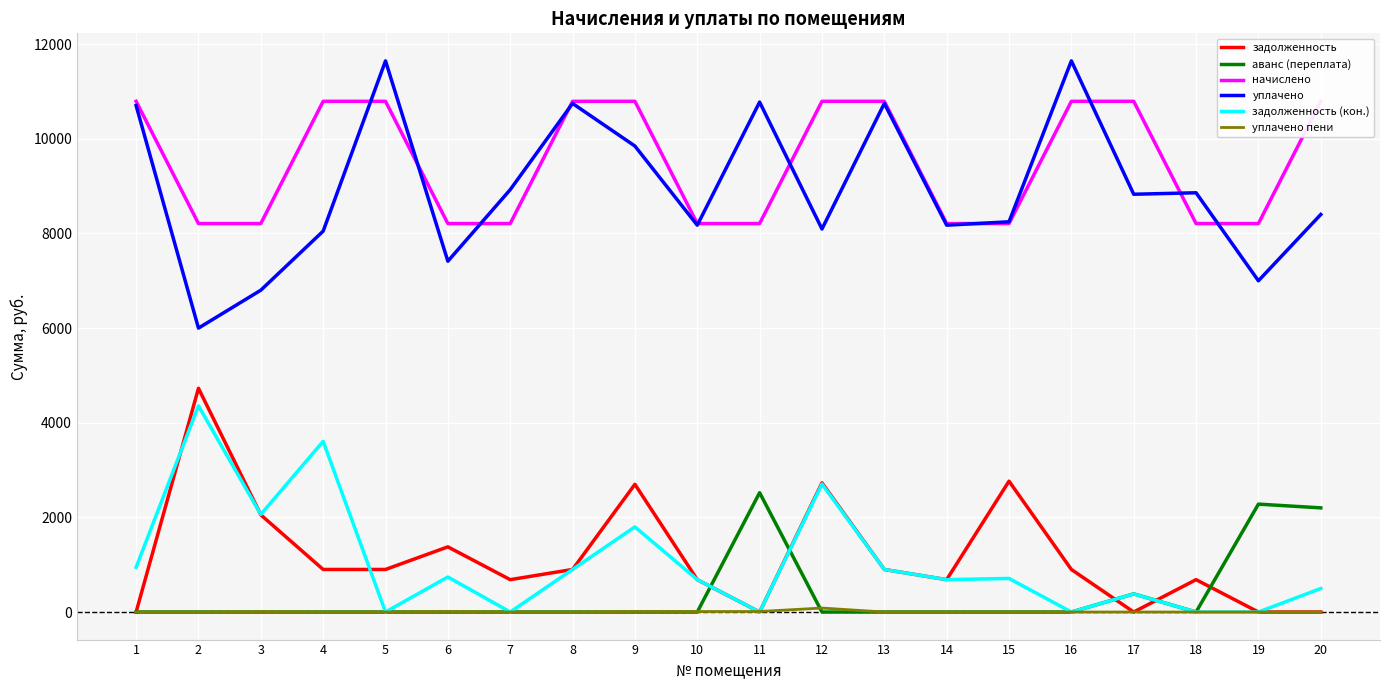

How many distinct data groups are displayed?

6